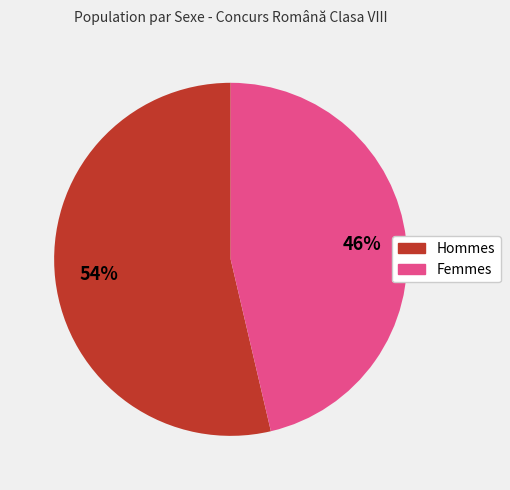

How many slices are in this pie chart?

2